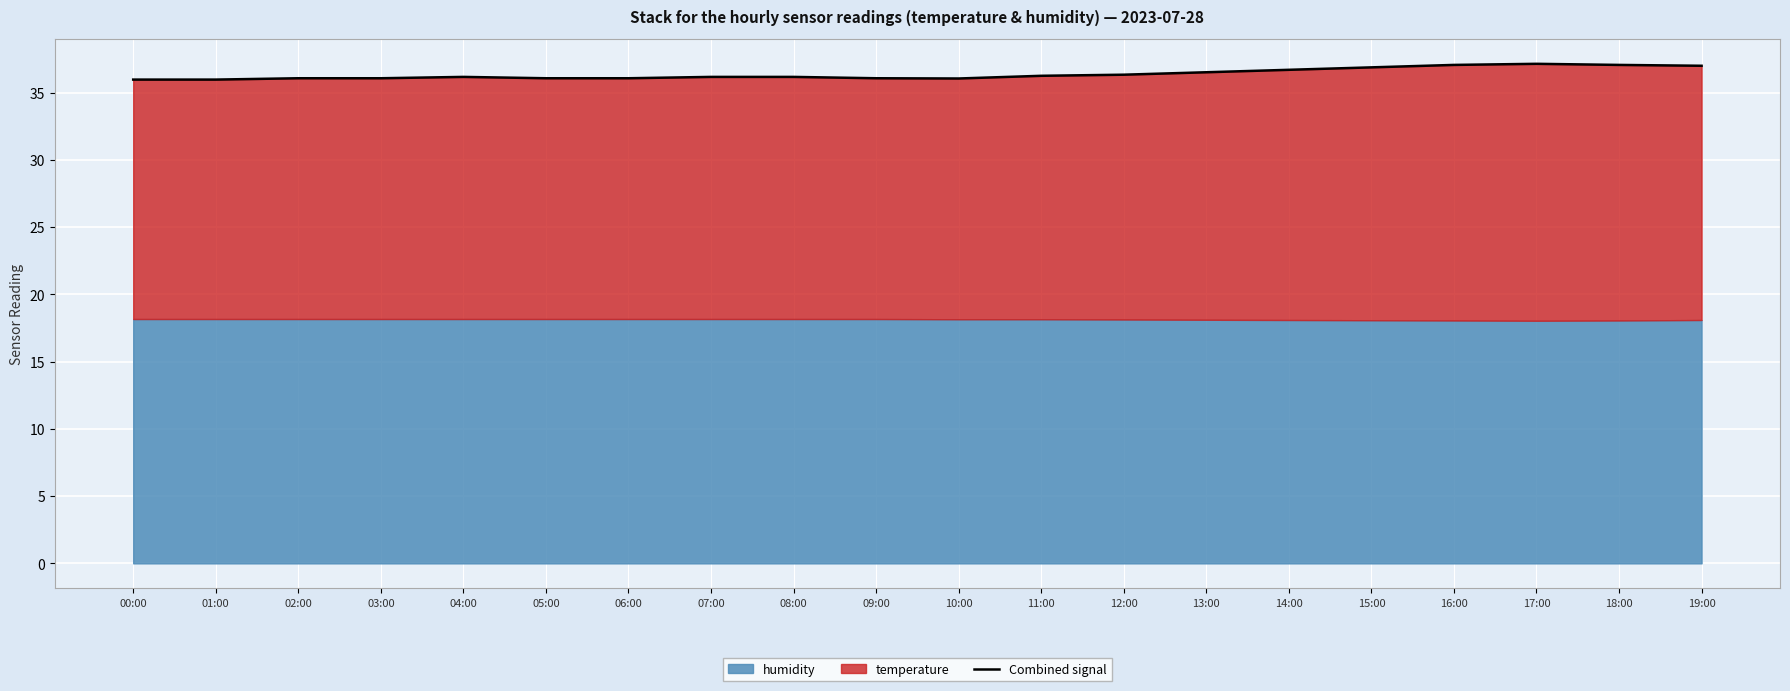

Reading right to left, extract all data points from this chart.

37.0	37.1	37.1	37.1	36.9	36.7	36.5	36.3	36.2	36.0	36.1	36.2	36.2	36.1	36.1	36.2	36.1	36.1	36.0	36.0